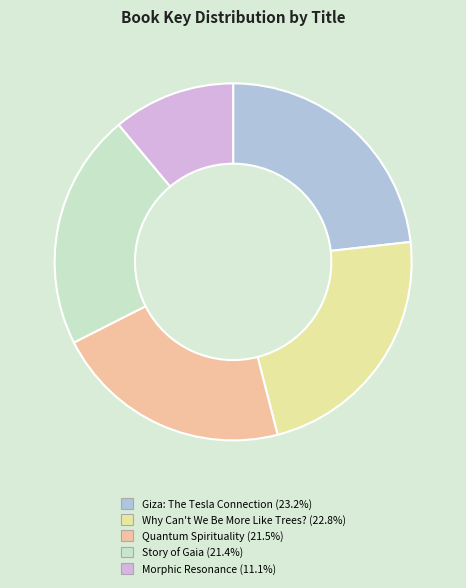

How many segments does this pie chart have?

5